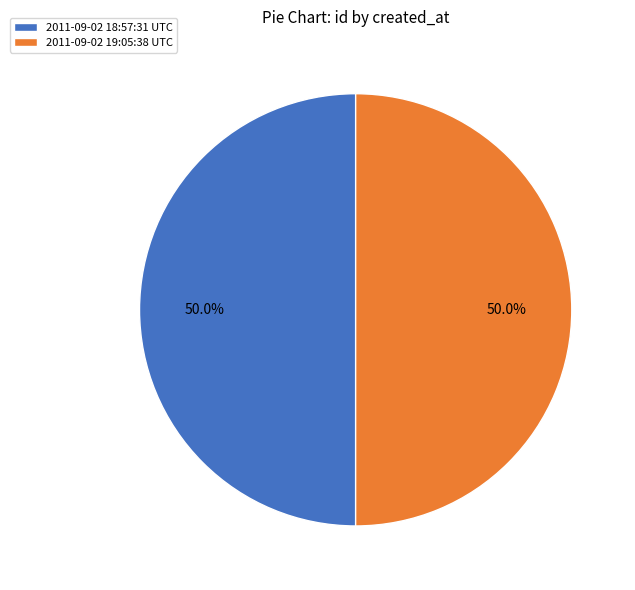

Approximately how many times larger is the value at 2011-09-02 18:57:31 UTC compared to 2011-09-02 19:05:38 UTC?

1.0